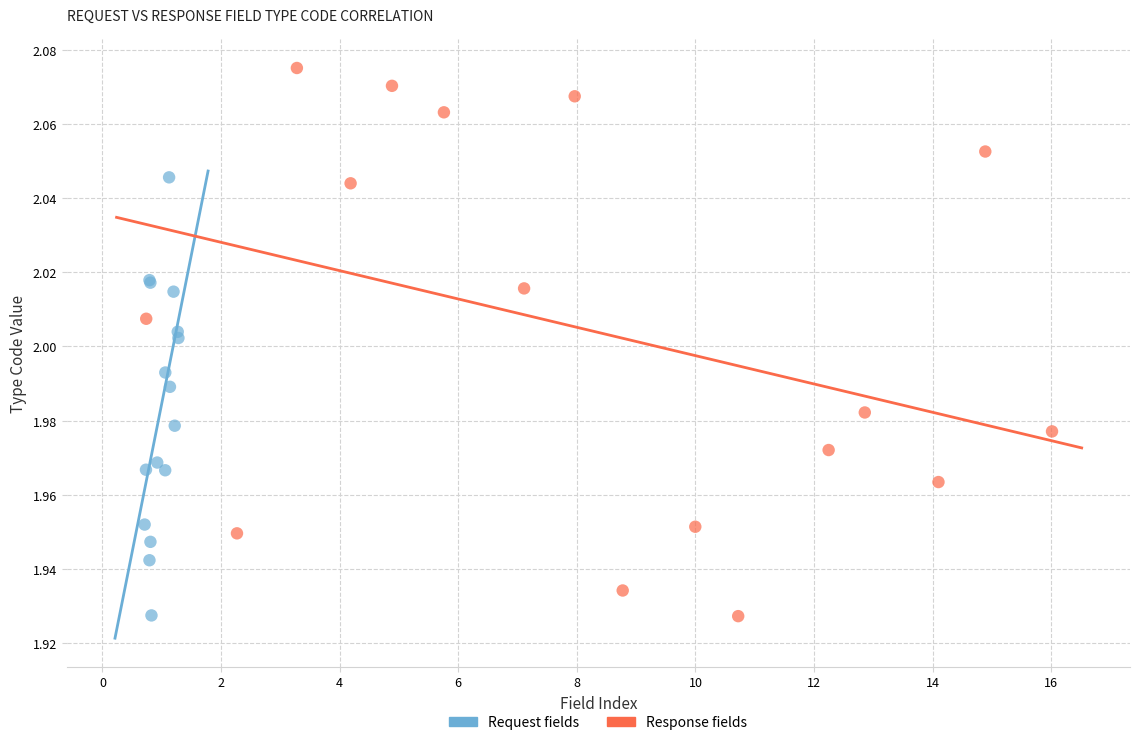

Which series has the widest spread of Y values?

Response fields